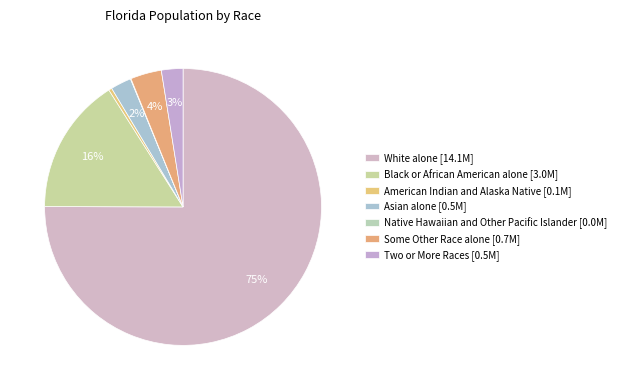

To the nearest percent, what portion does Two or More Races represent?

3%